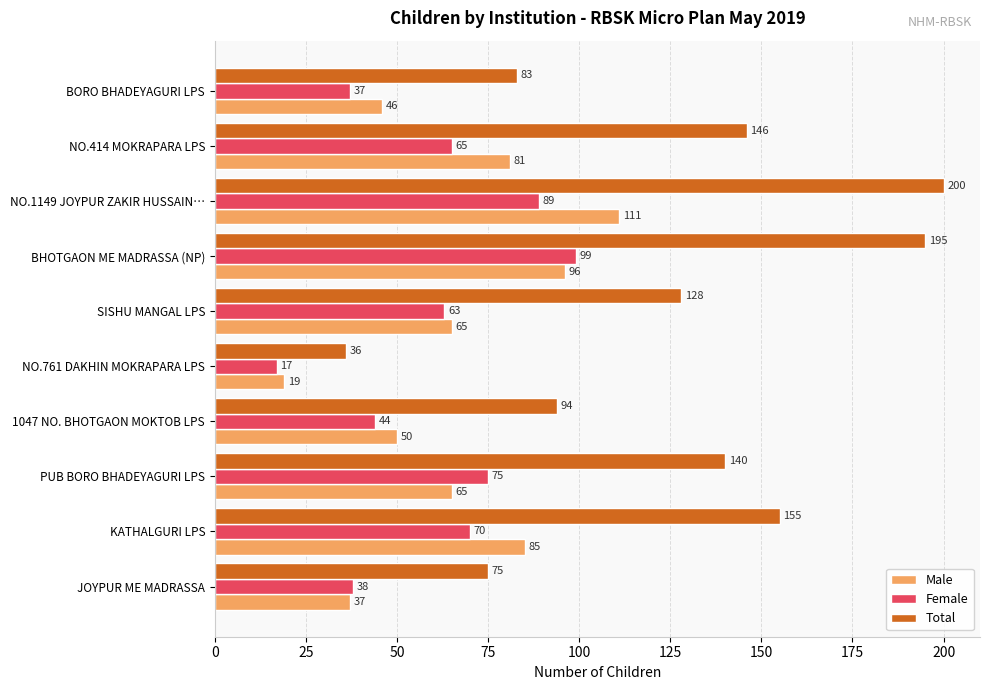

What is the difference between the highest and lowest values at NO.761 DAKHIN MOKRAPARA LPS?

19